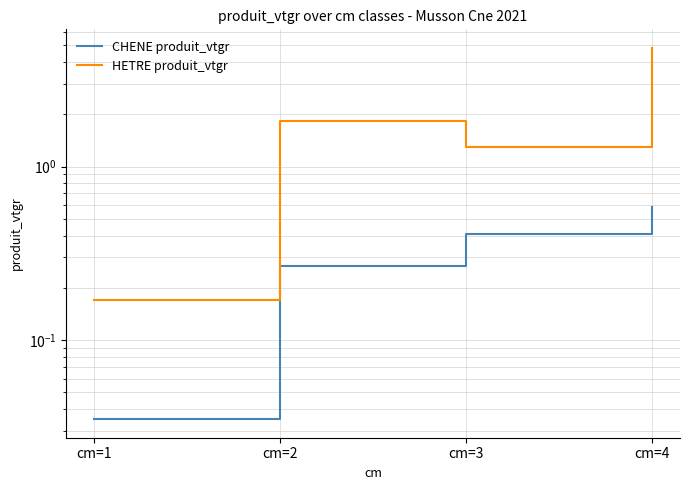

Is the value of CHENE produit_vtgr at cm=3 greater than the value of HETRE produit_vtgr at cm=3?

No